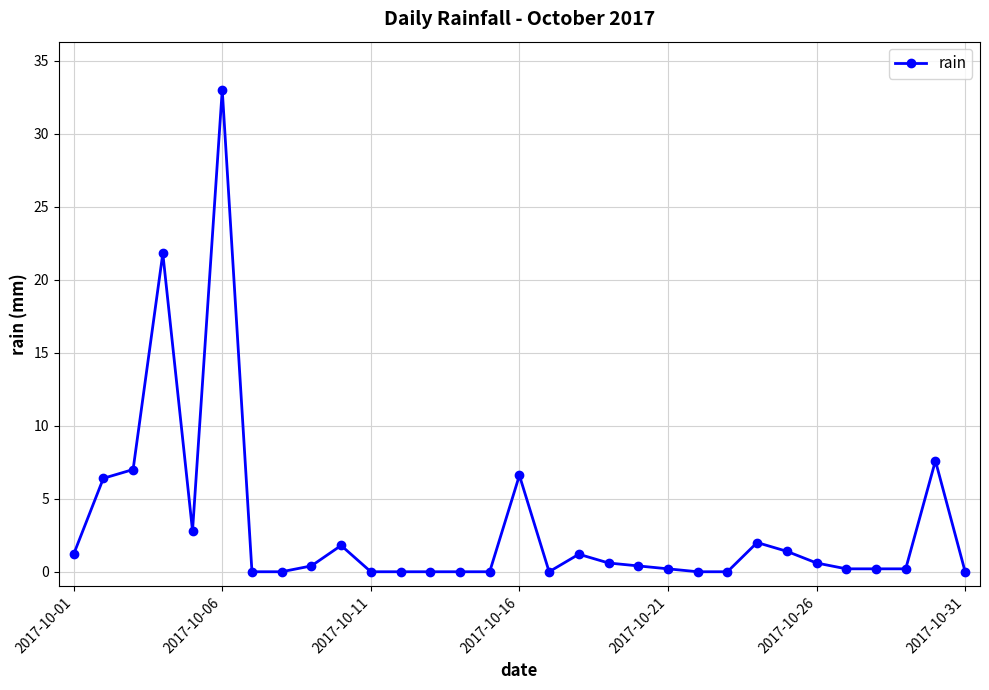

How many lines are shown in the chart?

1